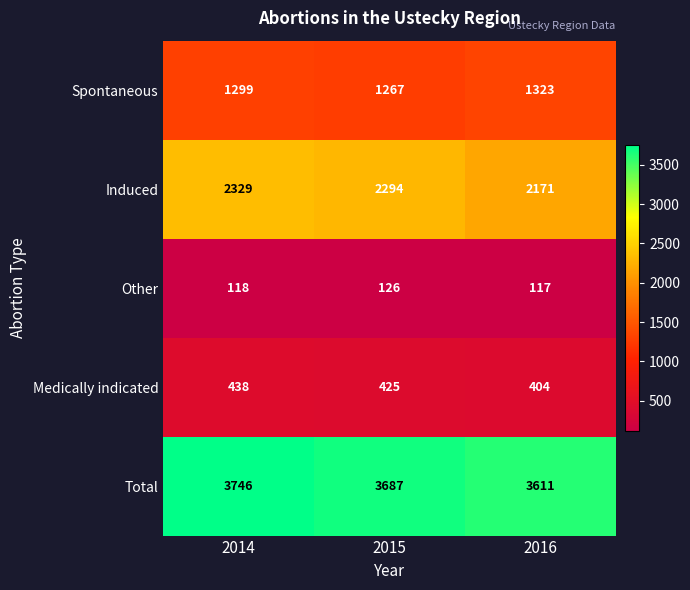

How many Other values are between 117 and 126?

3